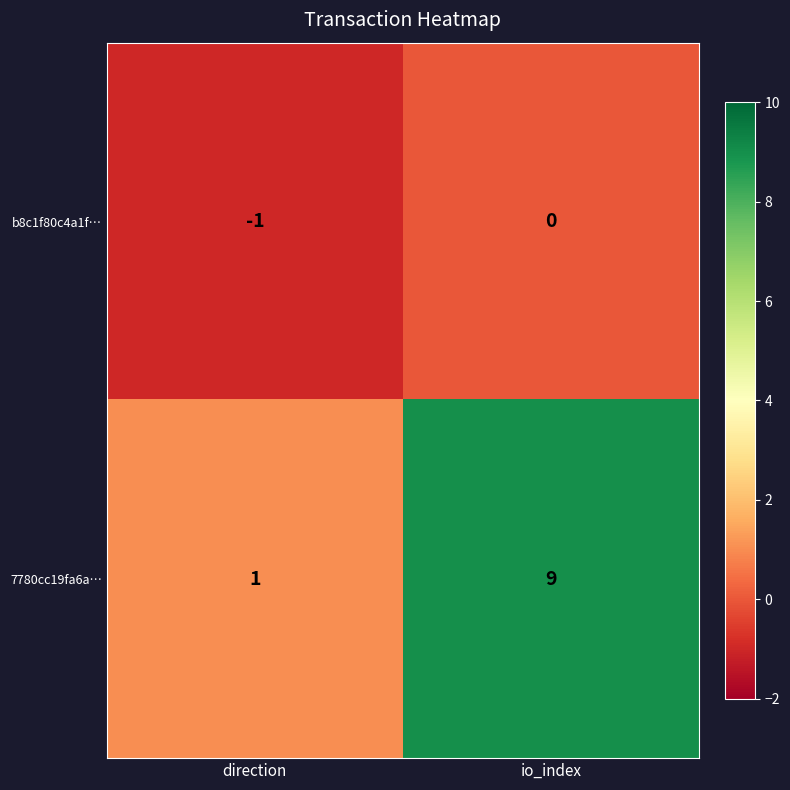

Reading left to right, list all the values displayed in this chart.

b8c1f80c4a1f…: direction=-1	io_index=0
7780cc19fa6a…: direction=1	io_index=9